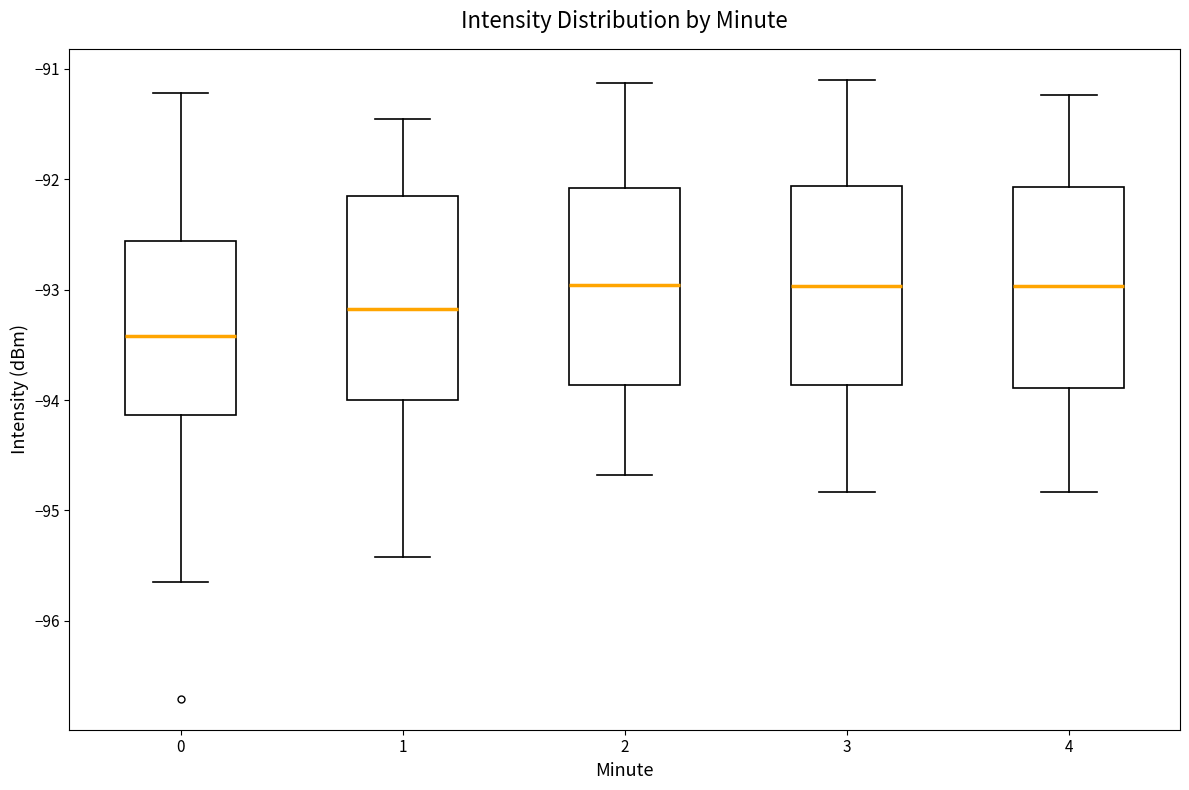

Reading left to right, transcribe this box plot: for each box, give where its median line is, the range the box spans, and where its two whiskers end, as read against the y-axis. The values are not printed on the chart, so give them approximately, as read against the axis.

0: median -93.4, box -94.1 to -92.6, whiskers -95.6 to -91.2
1: median -93.2, box -94.0 to -92.2, whiskers -95.4 to -91.5
2: median -93.0, box -93.9 to -92.1, whiskers -94.7 to -91.1
3: median -93.0, box -93.9 to -92.1, whiskers -94.8 to -91.1
4: median -93.0, box -93.9 to -92.1, whiskers -94.8 to -91.2